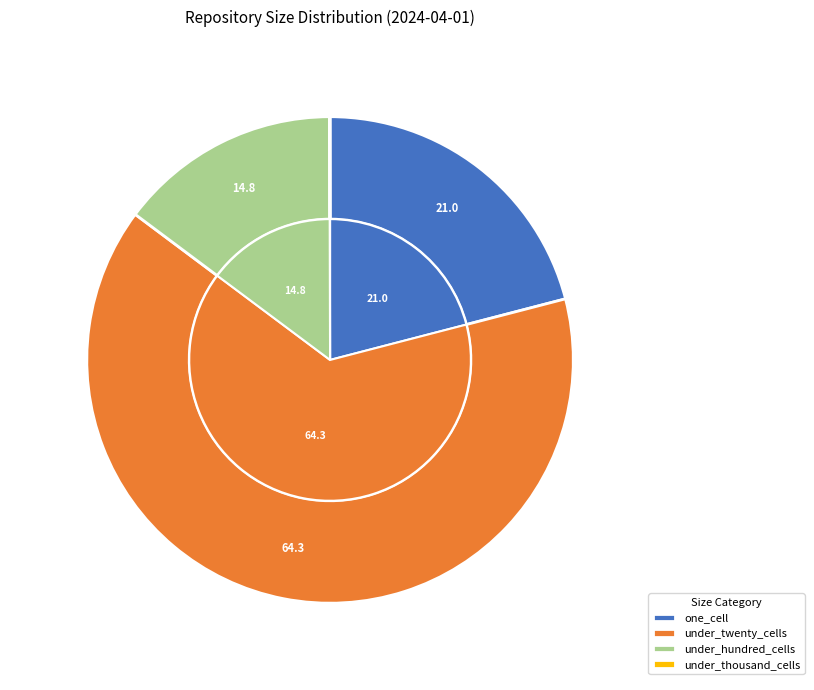

The under_thousand_cells slice represents 0% of the pie. True or false?

True